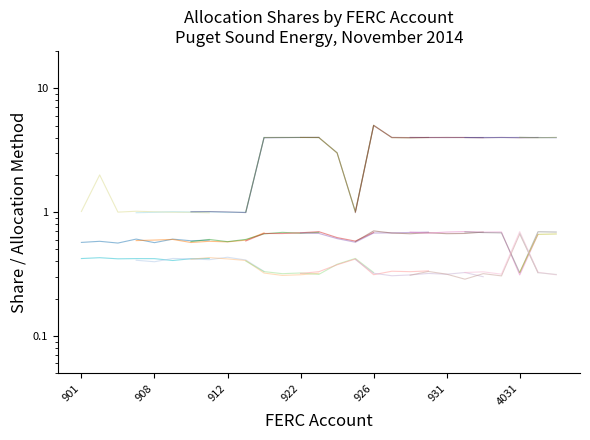

List the series in order of their peak value, highest first.

Allocation Method, Share Electric (Allocation Method 1), Share Gas (Allocation Method 1)